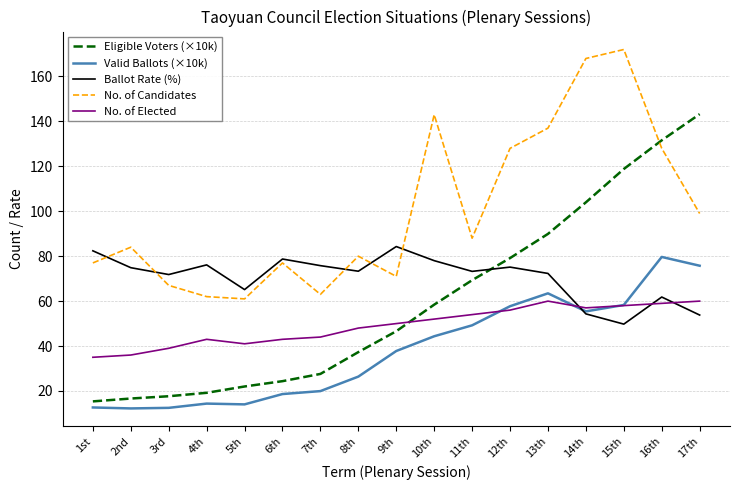

Rank the series by their average value, from highest to lowest.

No. of Candidates, Ballot Rate (%), Eligible Voters (×10k), No. of Elected, Valid Ballots (×10k)